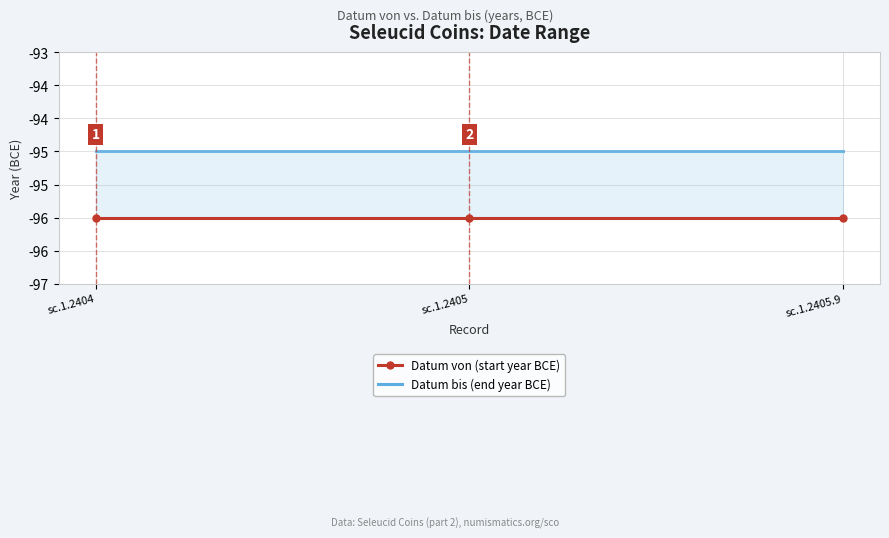

What position from the right is sc.1.2405?

2